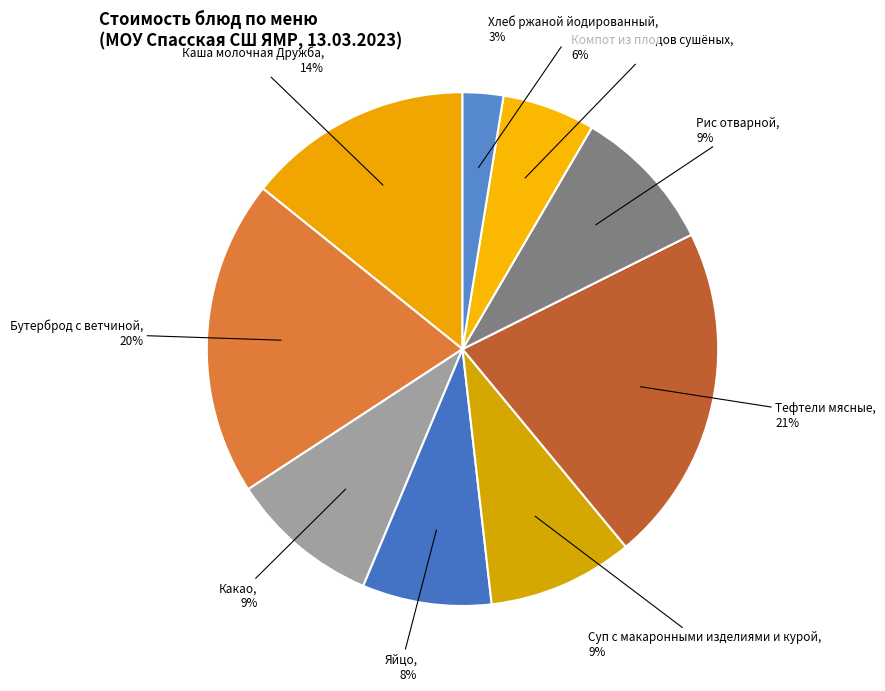

To the nearest percent, what is the combined percentage of Бутерброд с ветчиной and Яйцо?

28%